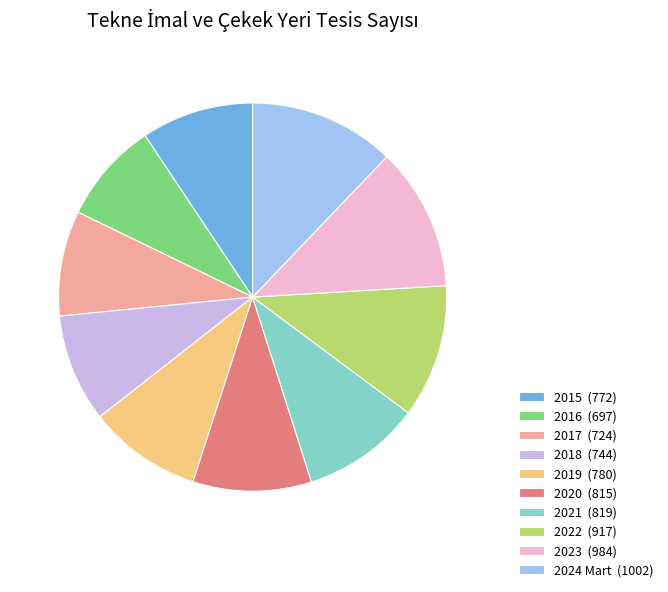

Count the number of slices in the pie.

10